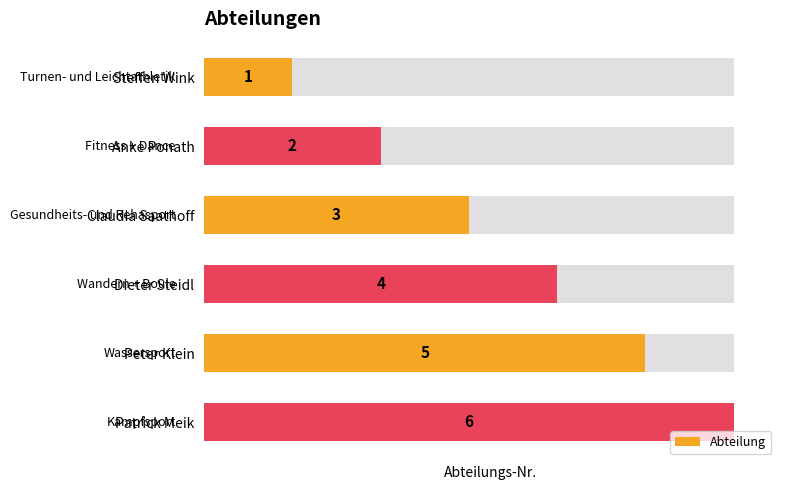

True or false: the data shows 3 at Peter Klein.

False